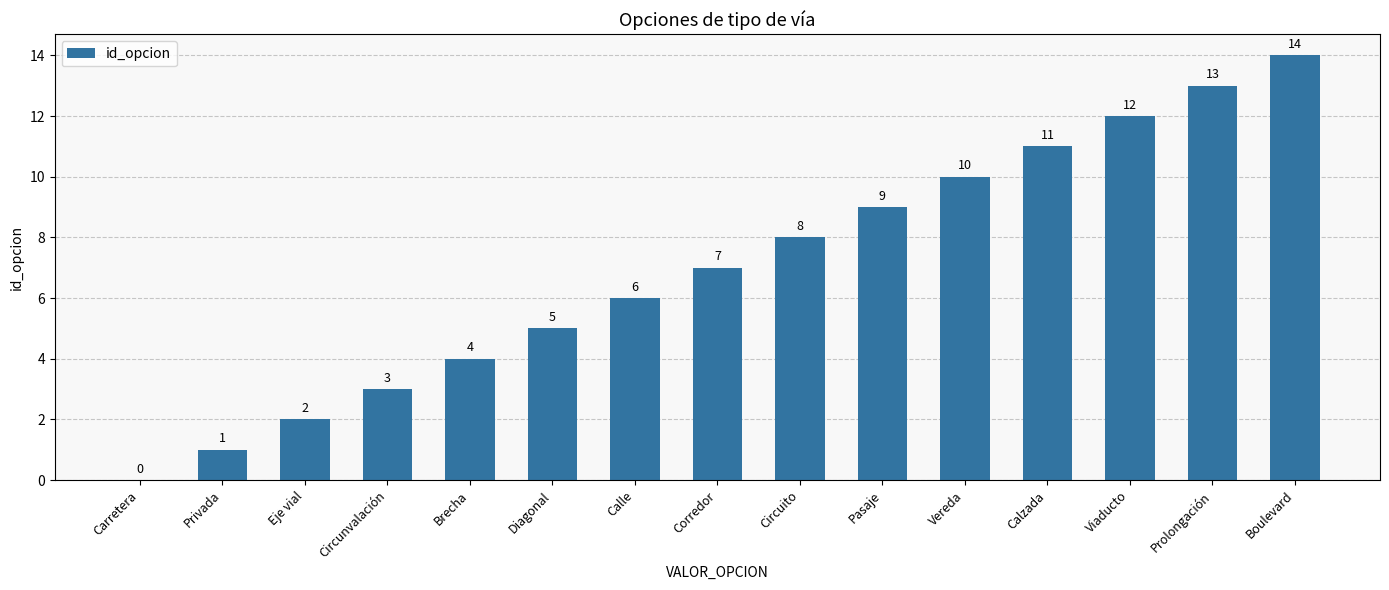

Which label corresponds to the largest value in the chart?

Boulevard